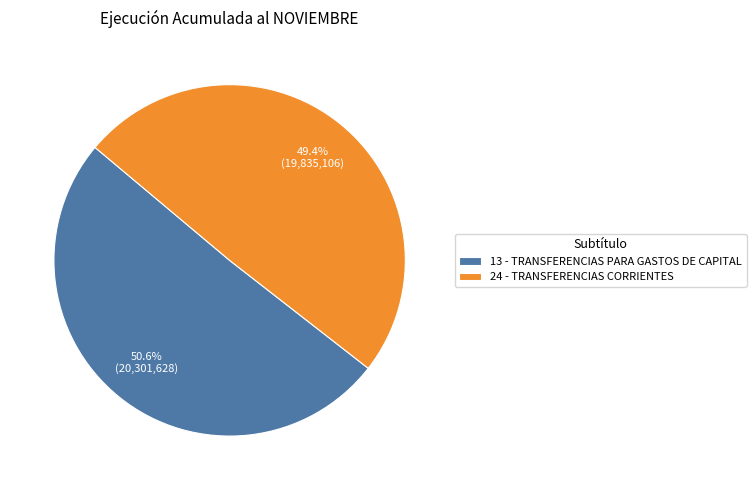

What percentage is NOT represented by 13 - TRANSFERENCIAS PARA GASTOS DE CAPITAL?

49.4%